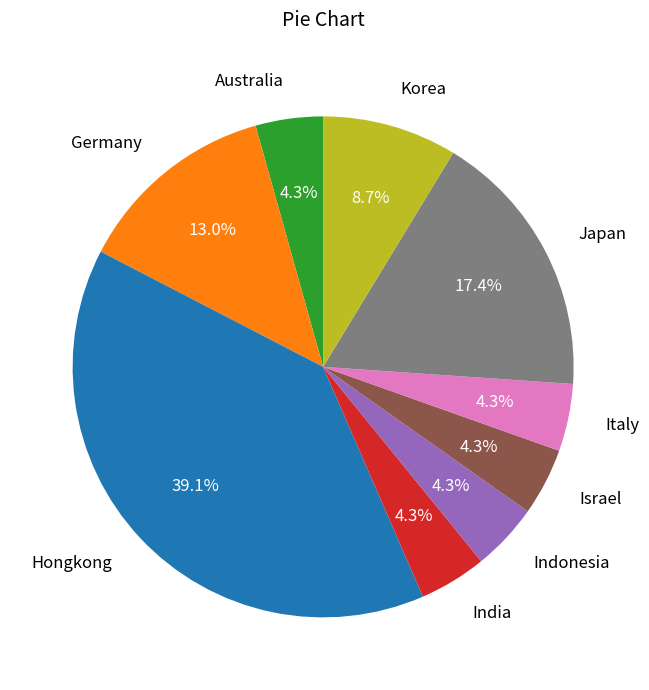

To the nearest percent, what portion does Hongkong represent?

39%